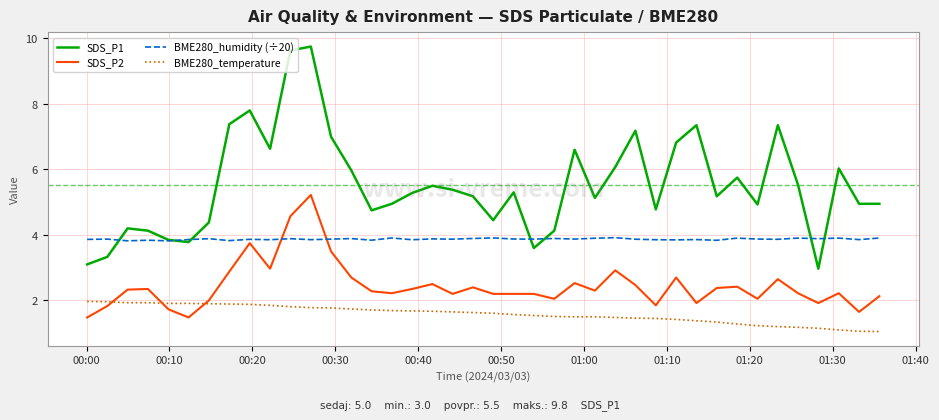

True or false: SDS_P1 and SDS_P2 intersect in this chart.

False